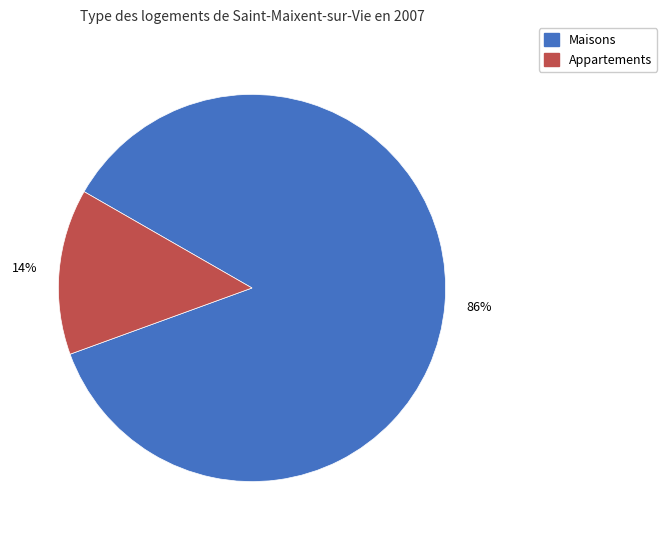

How many slices are in this pie chart?

2